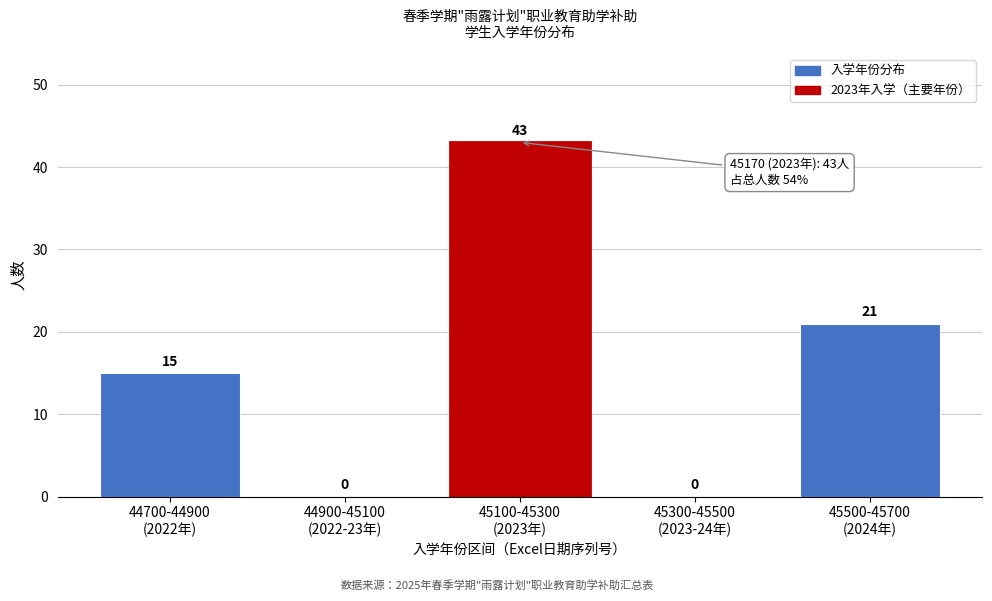

What is the sum of all values?

79